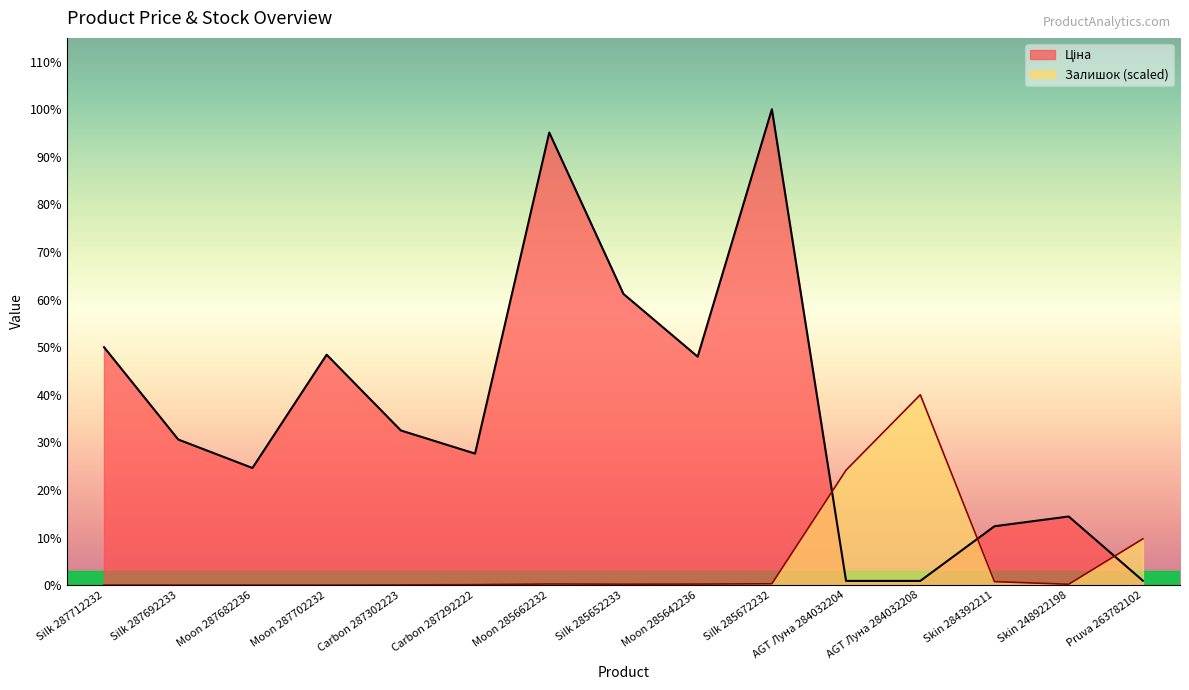

Reading left to right, extract all data points from this chart.

Ціна: Silk 287712232=30512.3	Silk 287692233=18671.5	Moon 287682236=15019.2	Moon 287702232=29548.9	Carbon 287302223=19831.1	Carbon 287292222=16863.2	Moon 285662232=58037.0	Silk 285652233=37343.0	Moon 285642236=29294.9	Silk 285672232=61024.7	AGT Луна 284032204=535.4	AGT Луна 284032208=535.4	Skin 284392211=7545.9	Skin 248922198=8797.6	Pruva 263782102=560.2
Залишок: Silk 287712232=0.0	Silk 287692233=0.0	Moon 287682236=0.0	Moon 287702232=0.0	Carbon 287302223=21.0	Carbon 287292222=52.4	Moon 285662232=136.3	Silk 285652233=115.3	Moon 285642236=125.8	Silk 285672232=167.7	AGT Луна 284032204=14746.5	AGT Луна 284032208=24409.9	Skin 284392211=440.2	Skin 248922198=104.8	Pruva 263782102=5932.2